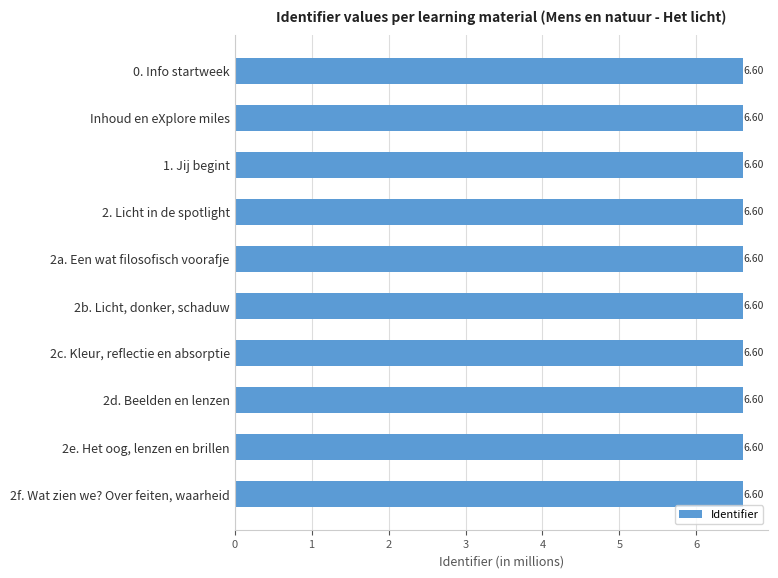

What is the sum of all values?

66.0